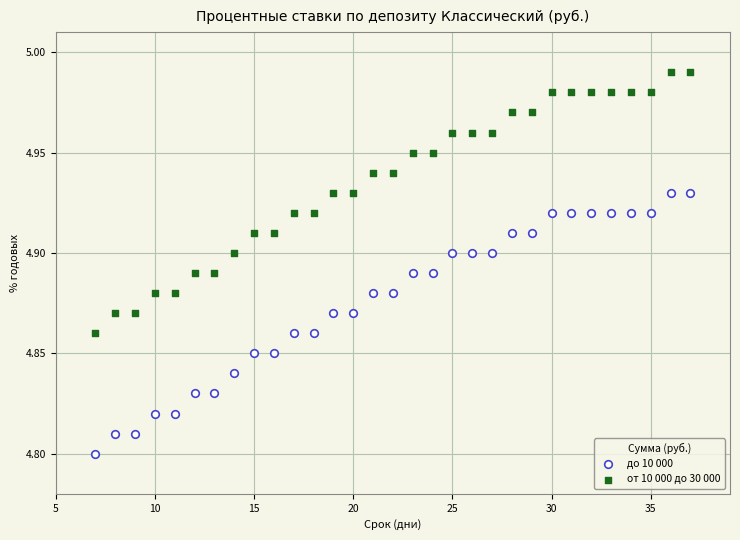

Which series contains the lowest Y value?

до 10 000